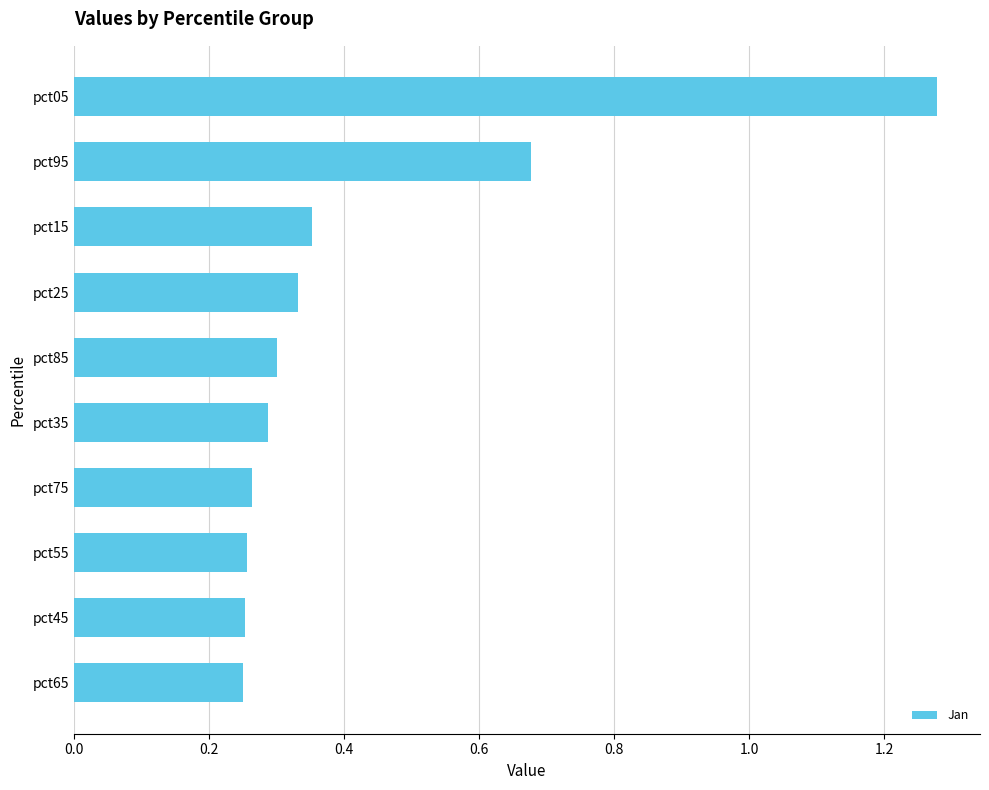

What position from the bottom is pct15?

8